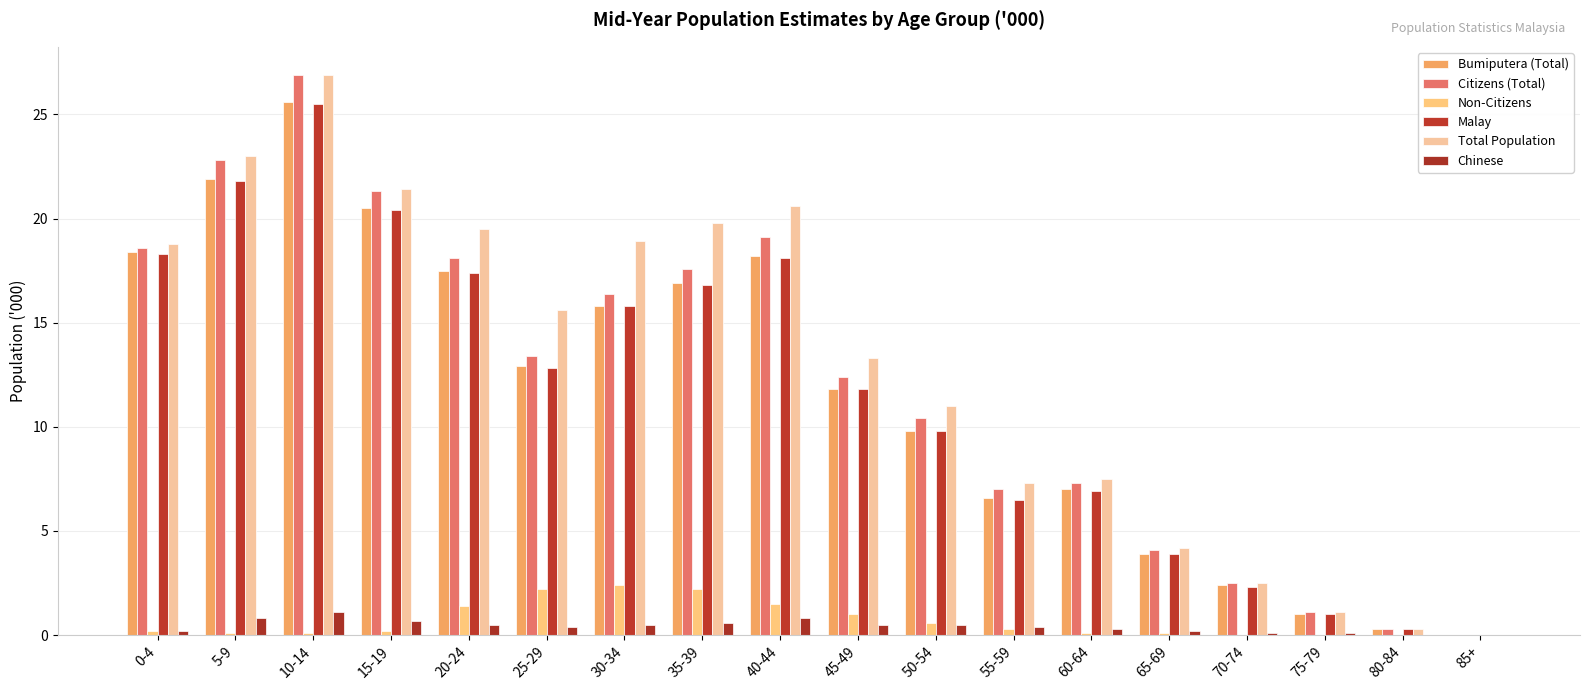

What is the total value across all series at 30-34?

69.8